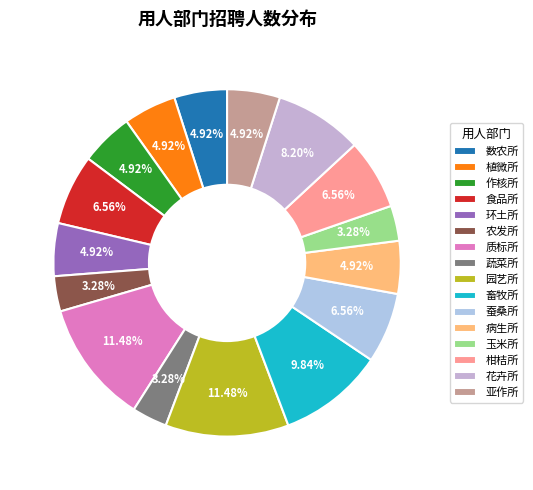

What is the ratio of the value at 病生所 to the value at 作核所?

1.0